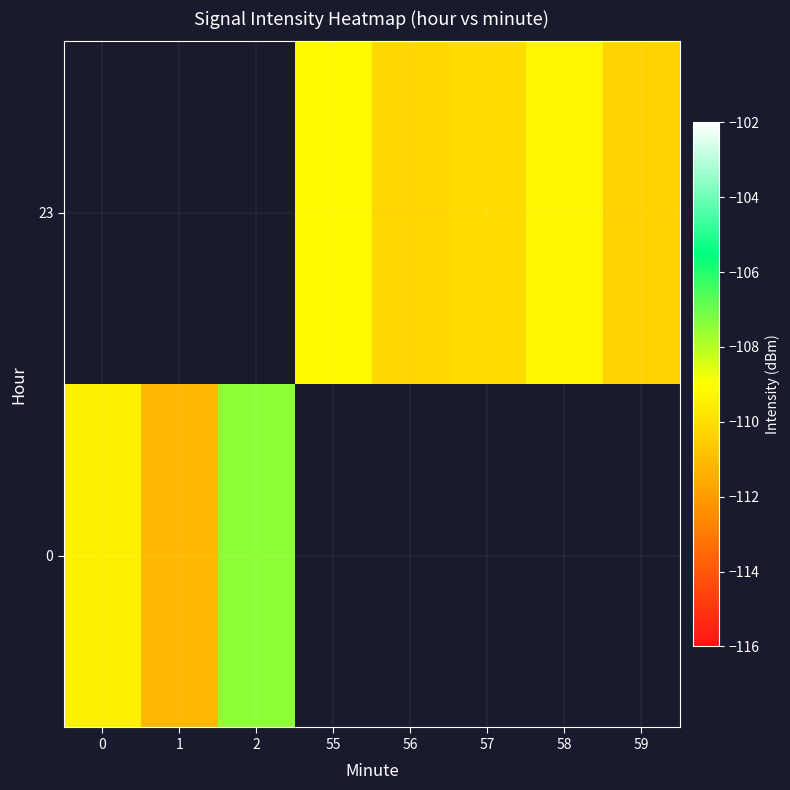

At which label does 23 first exceed -110?

55